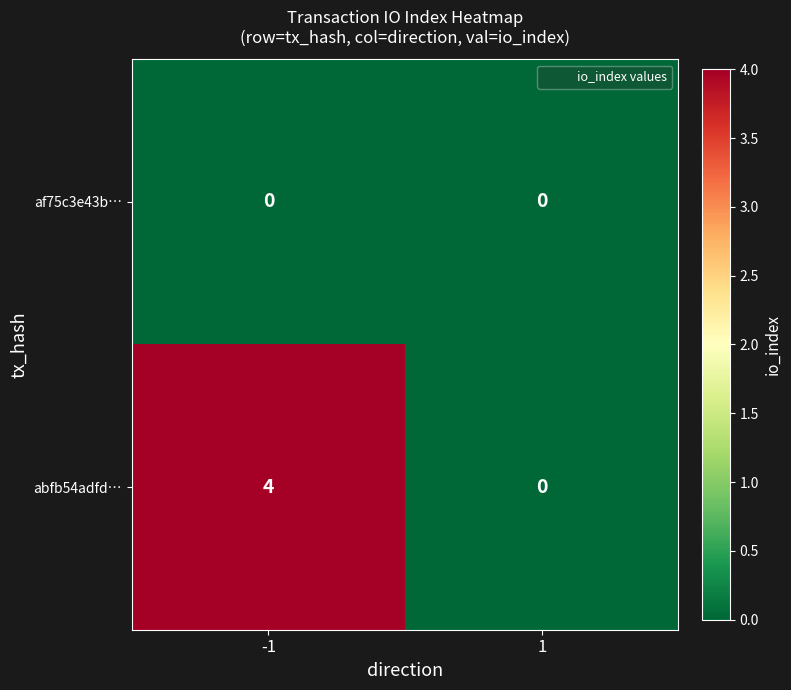

What is the difference between the maximum and minimum values in the abfb54adfd… series?

4